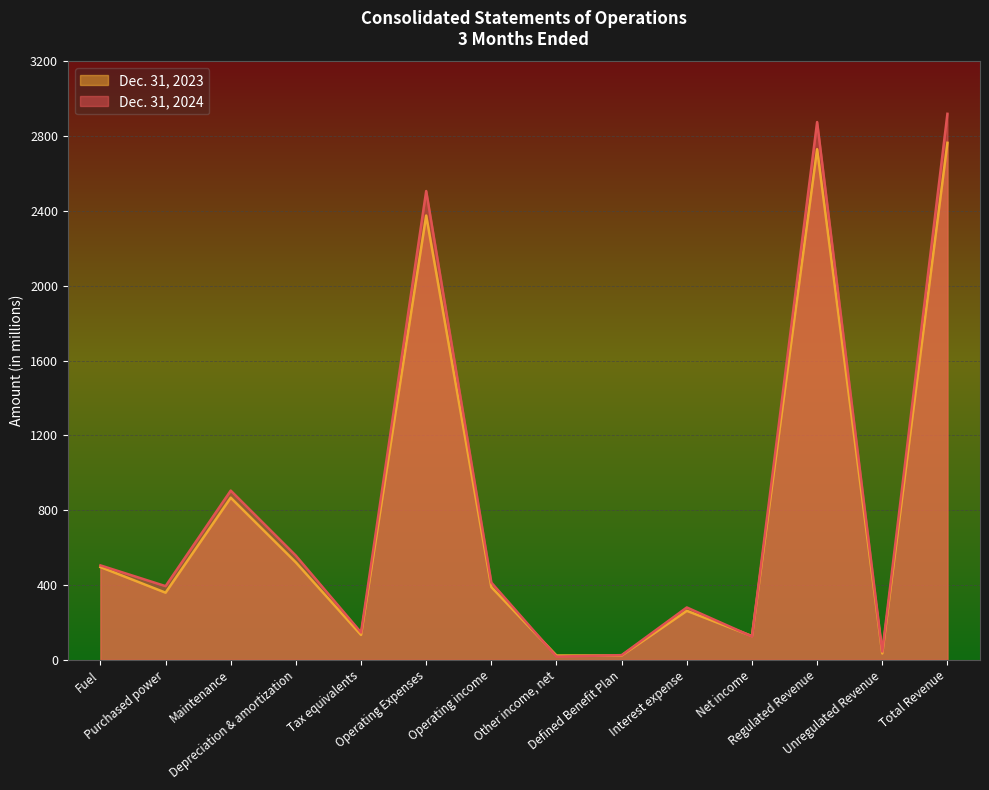

The Dec. 31, 2023 series shows 389 at Operating income. True or false?

True